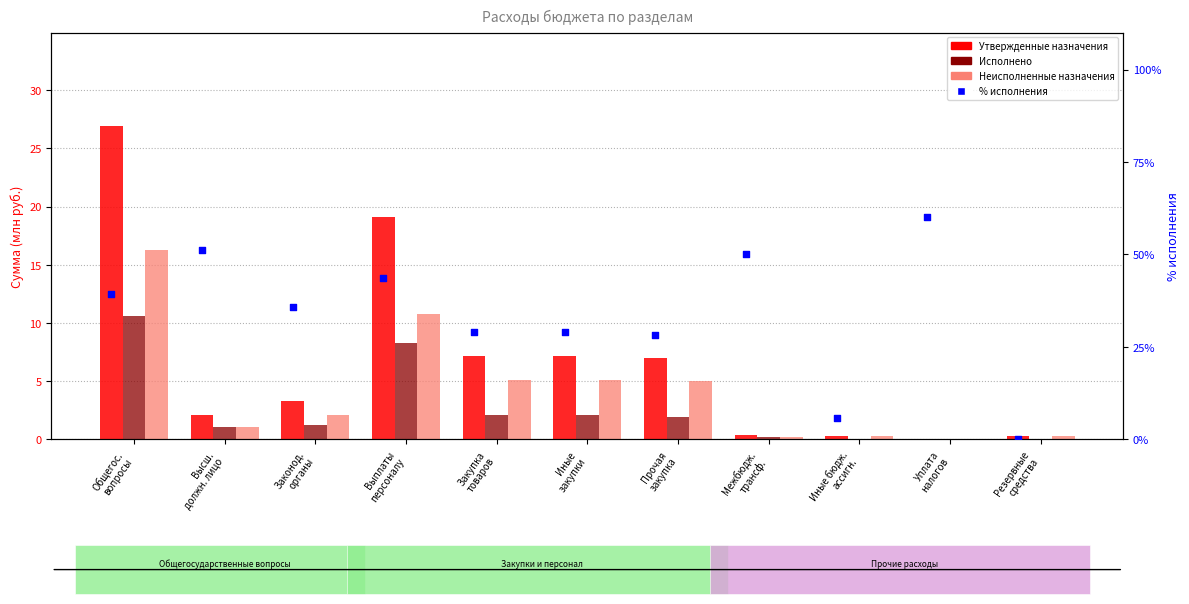

Which series has the widest spread of Y values?

% исполнения